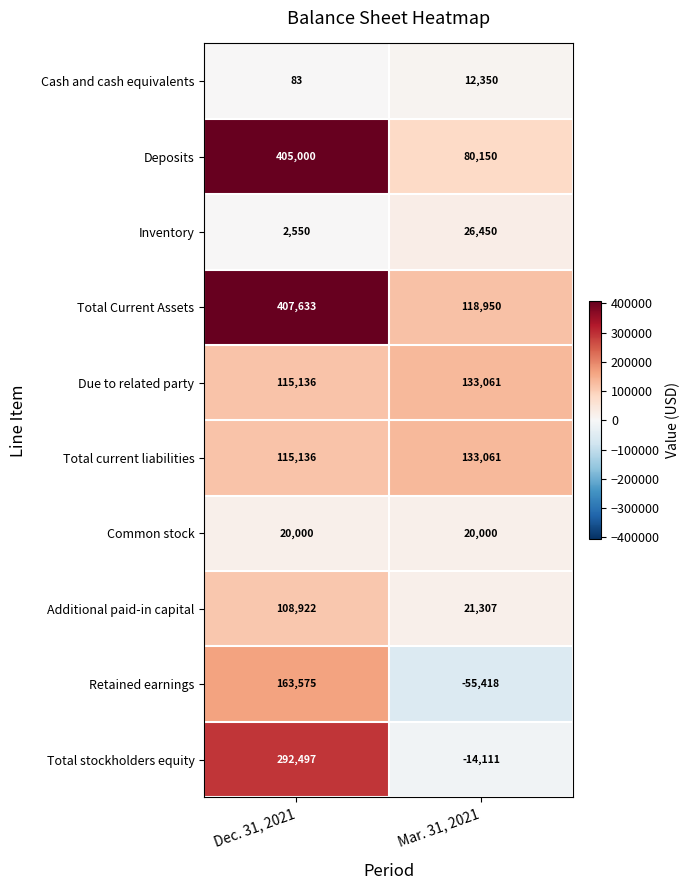

What is the difference between the maximum and minimum values in the Total Current Assets series?

288683